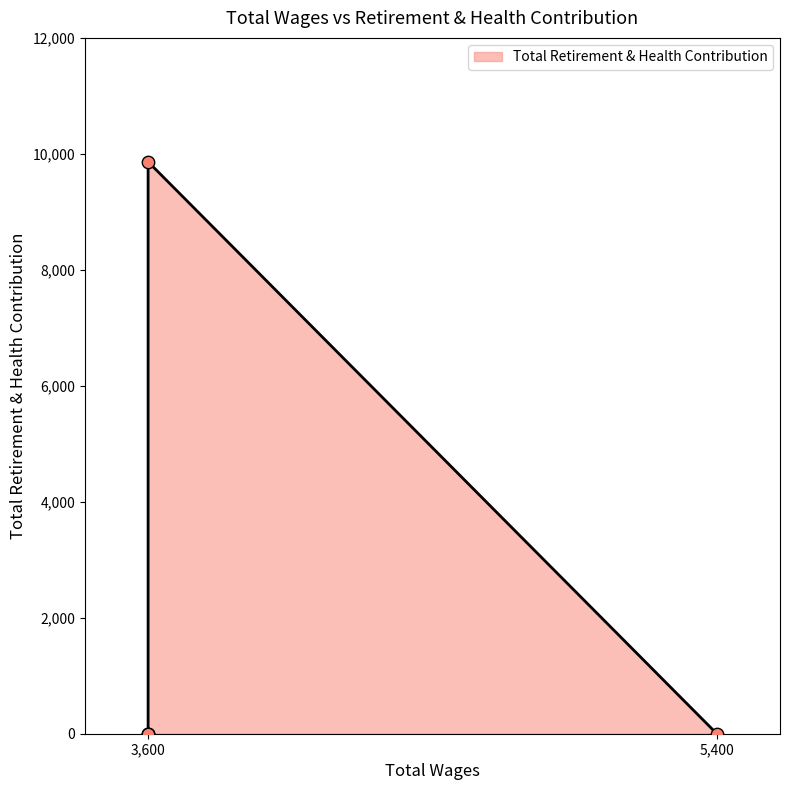

Between 3600.0 and 5400.0, which is larger?

3600.0